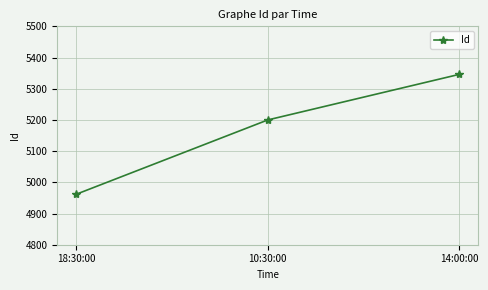

Rank the categories by value from highest to lowest.

14:00:00, 10:30:00, 18:30:00